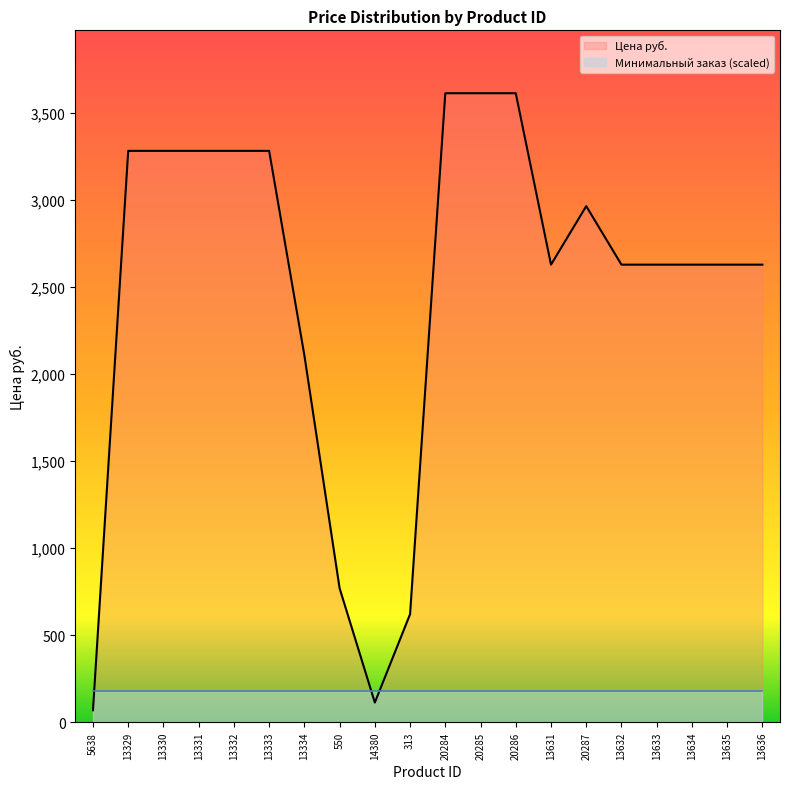

Is it true that the value at 13635 is 3986.8?

False